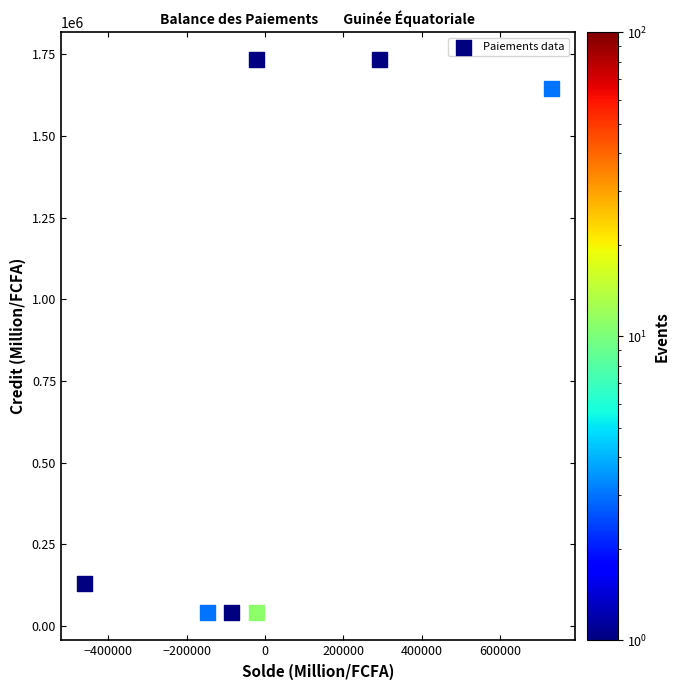

What is the range of Y values (max minus min)?

1692968.4